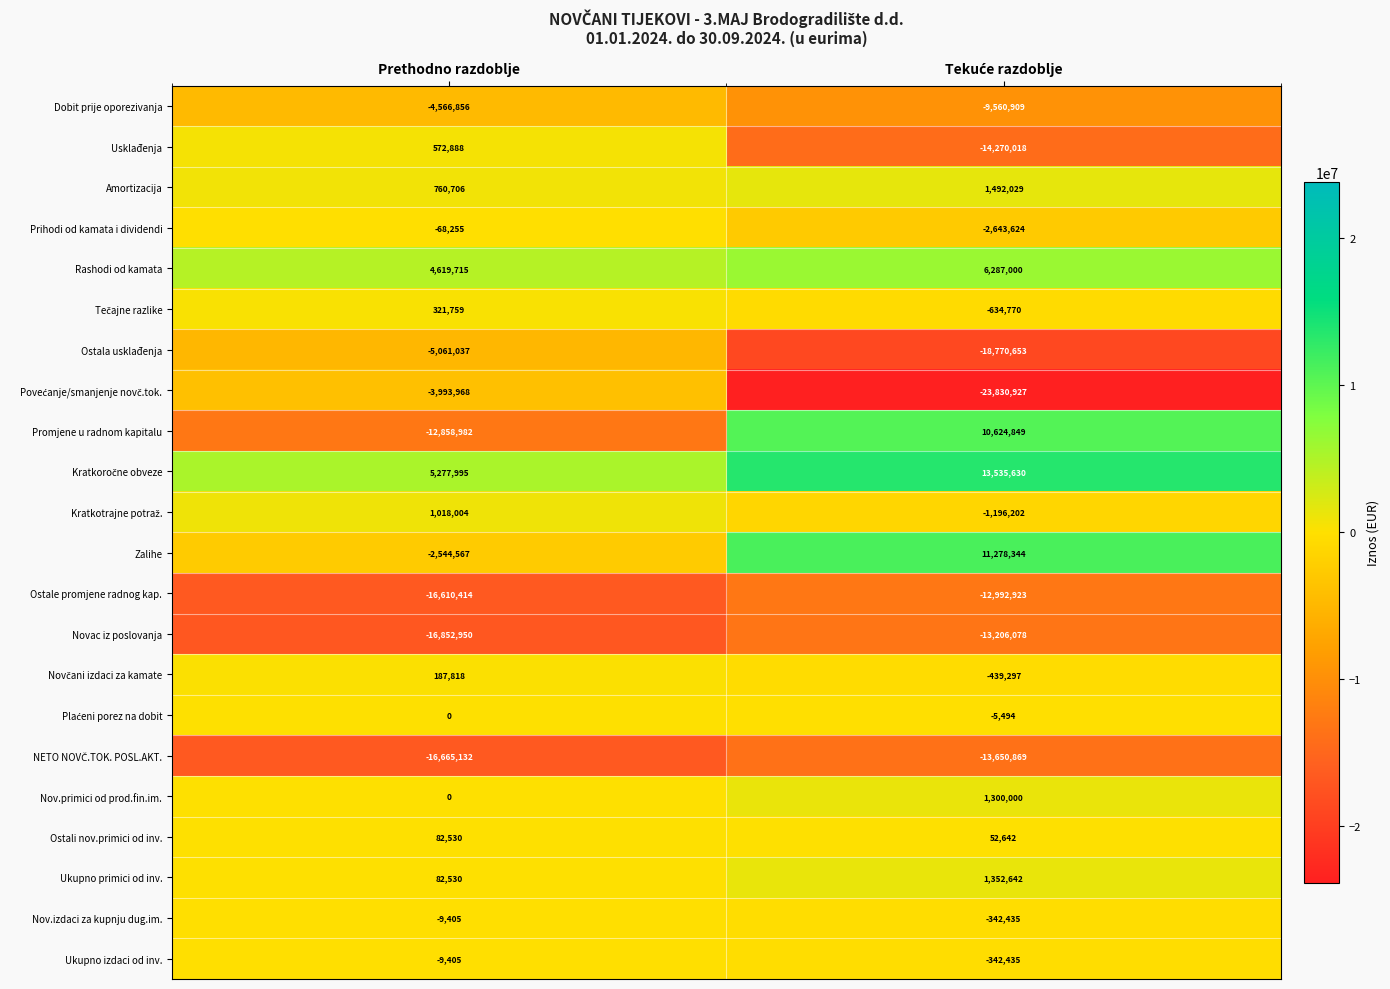

What is the average value of the Promjene u radnom kapitalu series?

-1117066